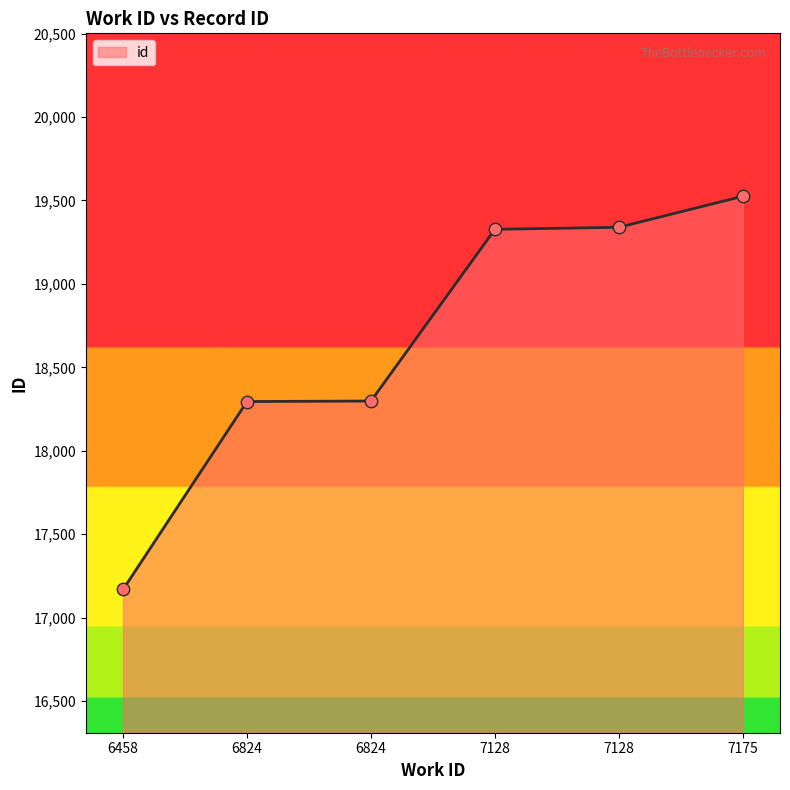

What is the change in value from 6458 to 7175?

+2356